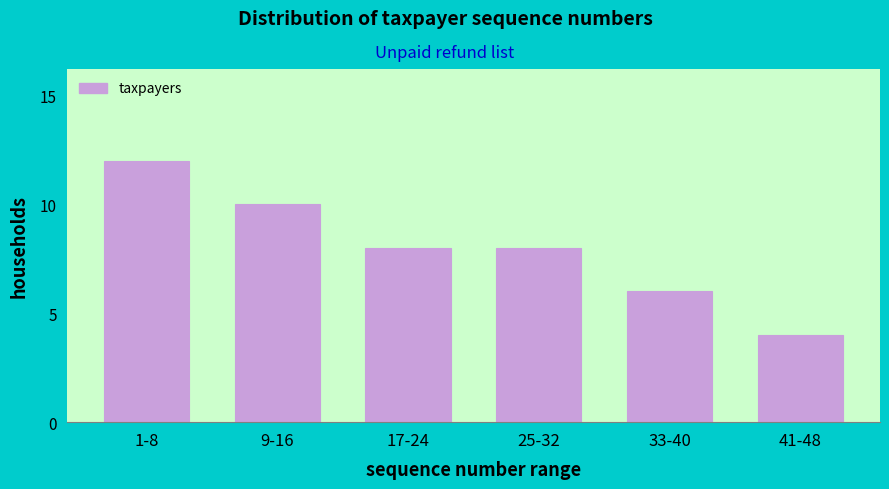

Reading left to right, transcribe all the data shown in this chart.

1-8=12	9-16=10	17-24=8	25-32=8	33-40=6	41-48=4